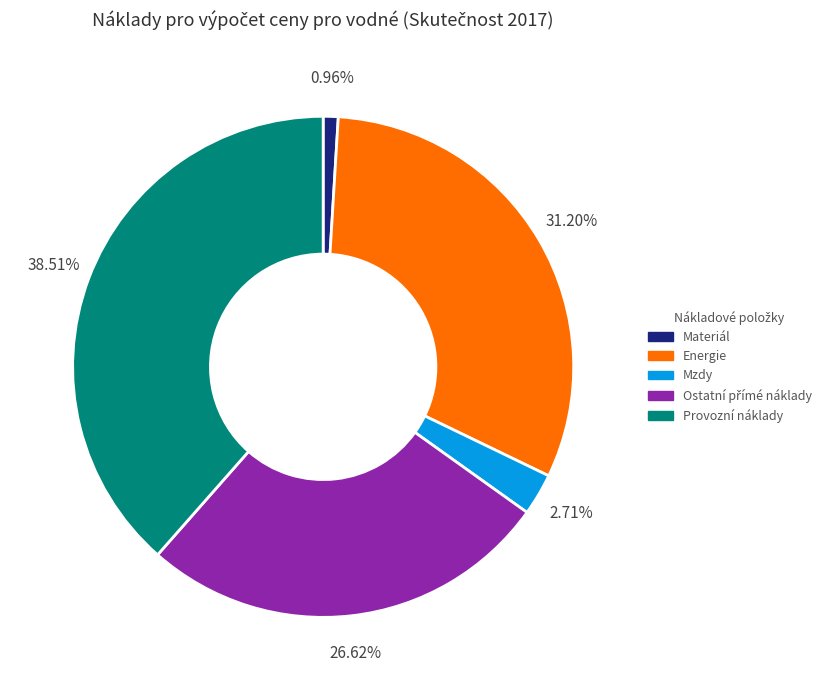

What percentage is the Energie slice, to the nearest percent?

31%